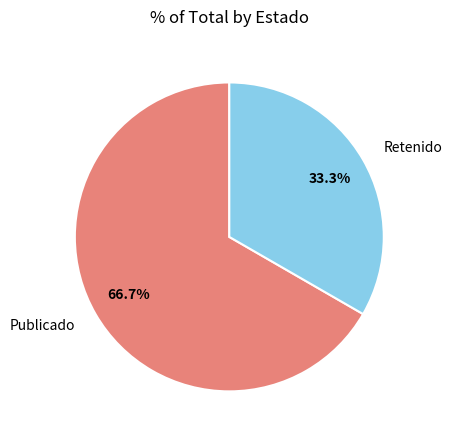

Which slice is the largest?

Publicado